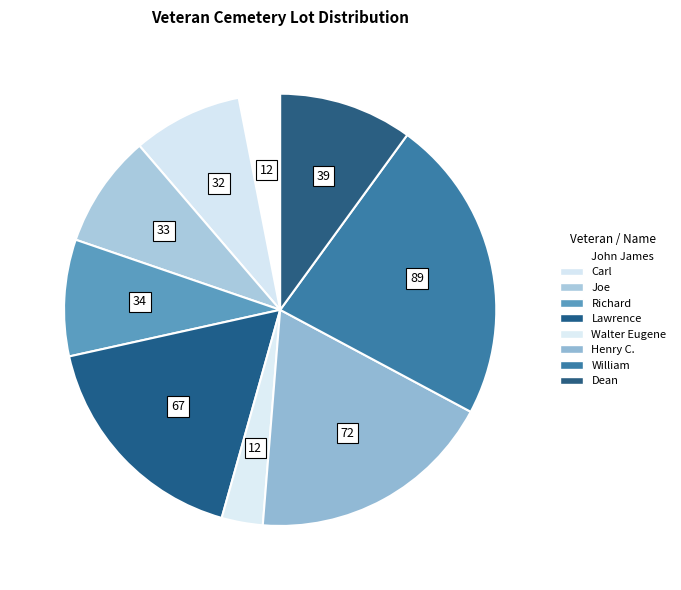

To the nearest percent, what is the difference between the Richard and John James slice percentages?

6%